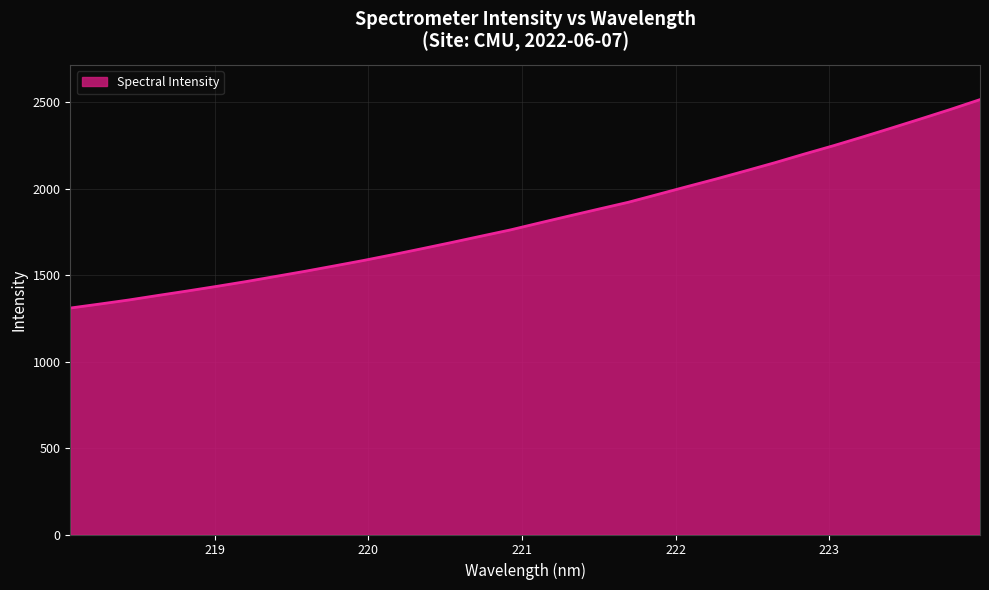

What is the maximum value shown in the chart?

2514.8